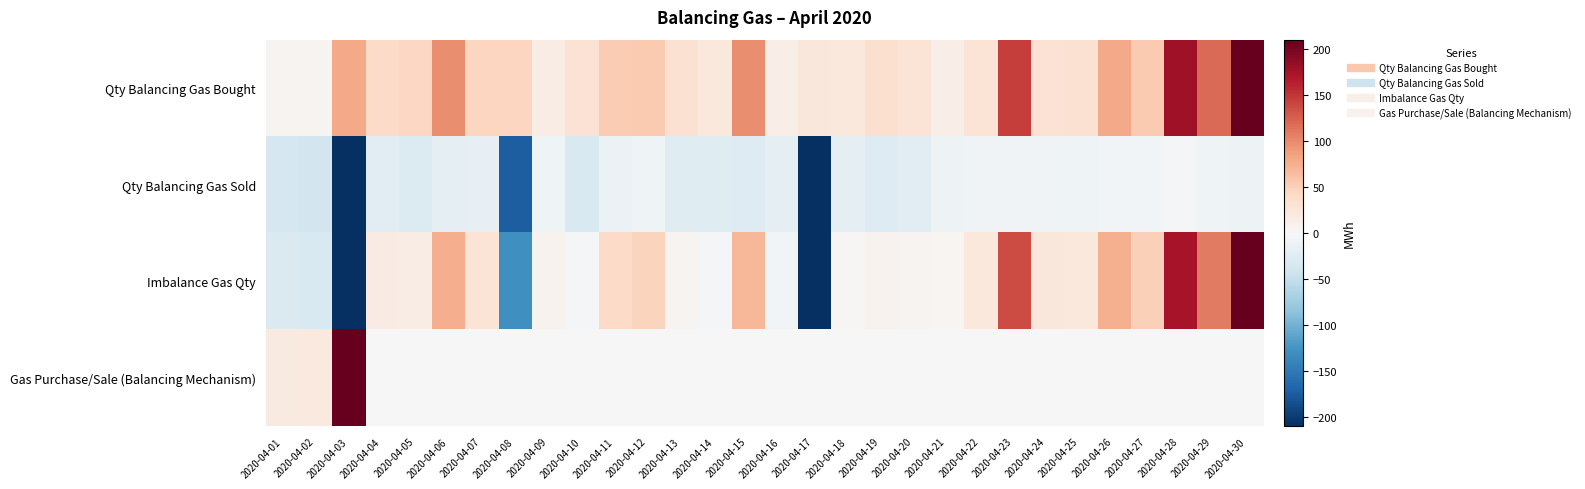

Reading left to right, extract all data points from this chart.

Qty Balancing Gas Bought: 2020-04-01=5.4	2020-04-02=5.7	2020-04-03=80.3	2020-04-04=40.6	2020-04-05=44.0	2020-04-06=97.0	2020-04-07=45.3	2020-04-08=44.9	2020-04-09=16.1	2020-04-10=30.0	2020-04-11=53.6	2020-04-12=54.4	2020-04-13=32.2	2020-04-14=22.9	2020-04-15=97.0	2020-04-16=13.7	2020-04-17=24.3	2020-04-18=22.4	2020-04-19=34.2	2020-04-20=28.1	2020-04-21=14.0	2020-04-22=28.7	2020-04-23=144.8	2020-04-24=31.0	2020-04-25=31.6	2020-04-26=80.4	2020-04-27=54.7	2020-04-28=178.1	2020-04-29=119.0	2020-04-30=221.2
Qty Balancing Gas Sold: 2020-04-01=-36.1	2020-04-02=-38.2	2020-04-03=-320.3	2020-04-04=-22.6	2020-04-05=-29.0	2020-04-06=-21.4	2020-04-07=-17.1	2020-04-08=-173.9	2020-04-09=-8.8	2020-04-10=-31.8	2020-04-11=-13.0	2020-04-12=-8.2	2020-04-13=-25.8	2020-04-14=-25.9	2020-04-15=-27.1	2020-04-16=-20.1	2020-04-17=-345.3	2020-04-18=-19.3	2020-04-19=-27.5	2020-04-20=-22.3	2020-04-21=-10.2	2020-04-22=-7.2	2020-04-23=-7.7	2020-04-24=-6.6	2020-04-25=-9.3	2020-04-26=-5.5	2020-04-27=-5.2	2020-04-28=-4.8	2020-04-29=-9.3	2020-04-30=-11.4
Imbalance Gas Qty: 2020-04-01=-30.8	2020-04-02=-32.5	2020-04-03=-240.1	2020-04-04=18.0	2020-04-05=14.9	2020-04-06=75.7	2020-04-07=28.3	2020-04-08=-129.1	2020-04-09=7.2	2020-04-10=-1.8	2020-04-11=40.6	2020-04-12=46.2	2020-04-13=6.5	2020-04-14=-3.0	2020-04-15=69.9	2020-04-16=-6.4	2020-04-17=-320.9	2020-04-18=3.1	2020-04-19=6.7	2020-04-20=5.8	2020-04-21=3.7	2020-04-22=21.5	2020-04-23=137.1	2020-04-24=24.4	2020-04-25=22.3	2020-04-26=74.9	2020-04-27=49.4	2020-04-28=173.3	2020-04-29=109.7	2020-04-30=209.7
Gas Purchase/Sale (Balancing Mechanism): 2020-04-01=18.8	2020-04-02=20.5	2020-04-03=228.1	2020-04-04=0.0	2020-04-05=0.0	2020-04-06=0.0	2020-04-07=0.0	2020-04-08=0.0	2020-04-09=0.0	2020-04-10=0.0	2020-04-11=0.0	2020-04-12=0.0	2020-04-13=0.0	2020-04-14=0.0	2020-04-15=0.0	2020-04-16=0.0	2020-04-17=0.0	2020-04-18=0.0	2020-04-19=0.0	2020-04-20=0.0	2020-04-21=0.0	2020-04-22=0.0	2020-04-23=0.0	2020-04-24=0.0	2020-04-25=0.0	2020-04-26=0.0	2020-04-27=0.0	2020-04-28=0.0	2020-04-29=0.0	2020-04-30=0.0